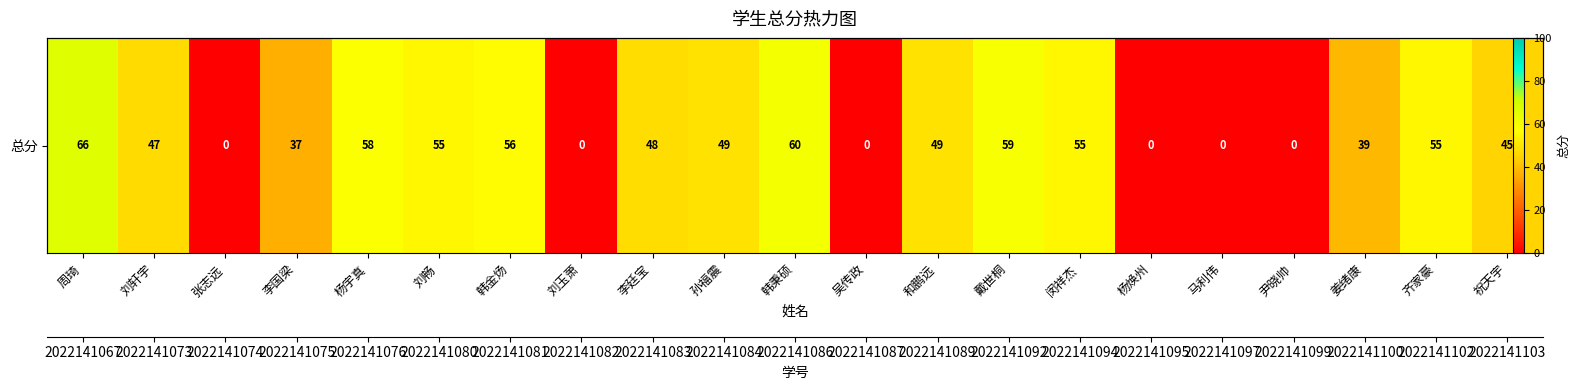

How many series are shown in this chart?

1